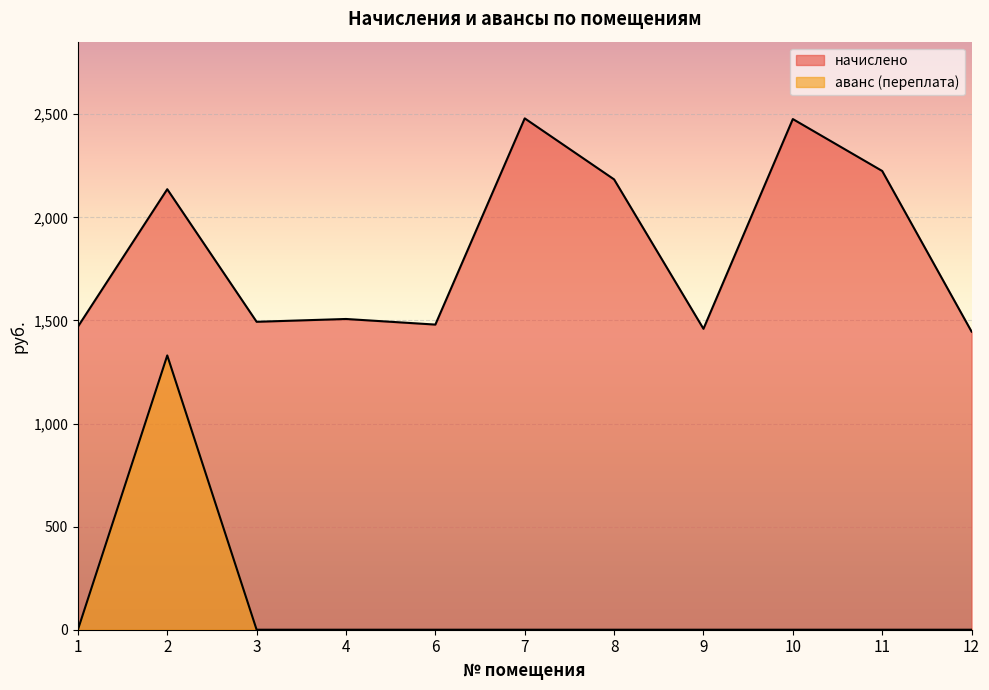

True or false: начислено has more than 2 interior local peaks.

True